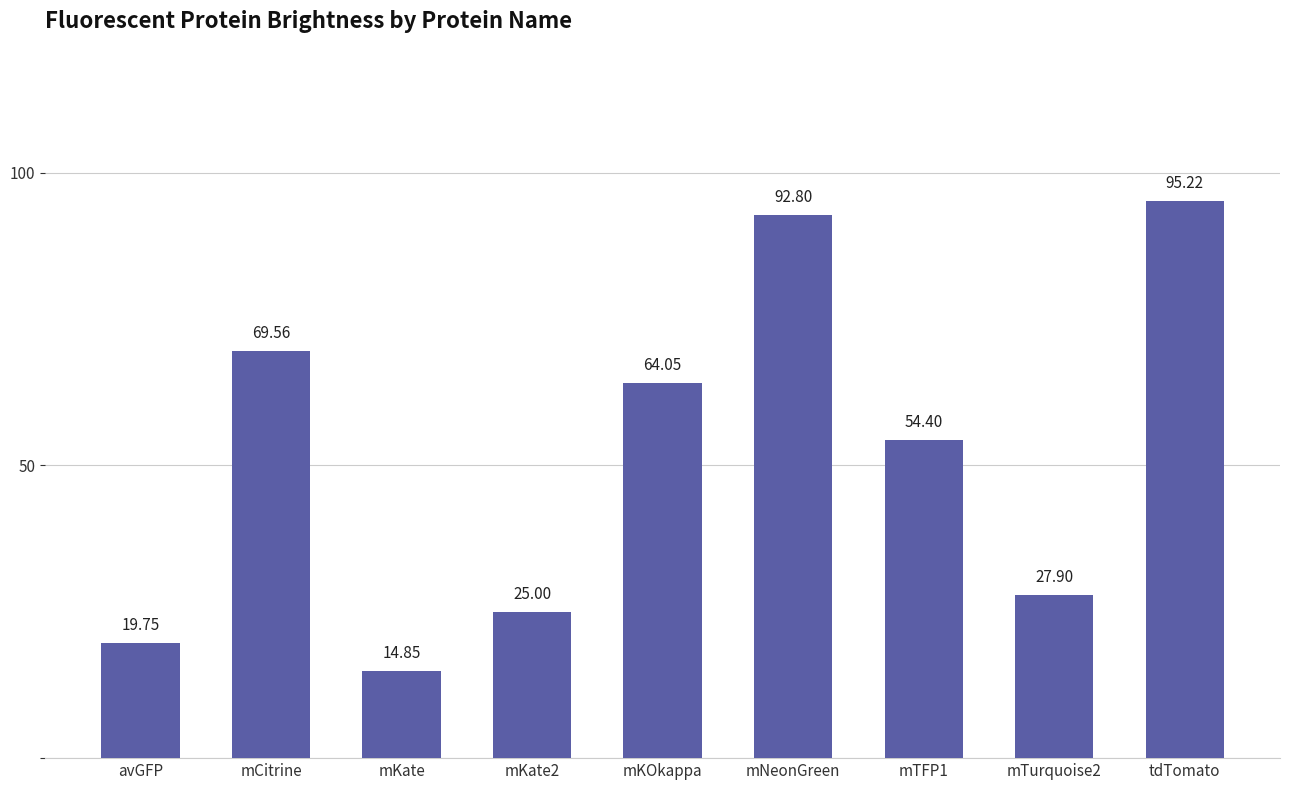

What is the average value?

51.5